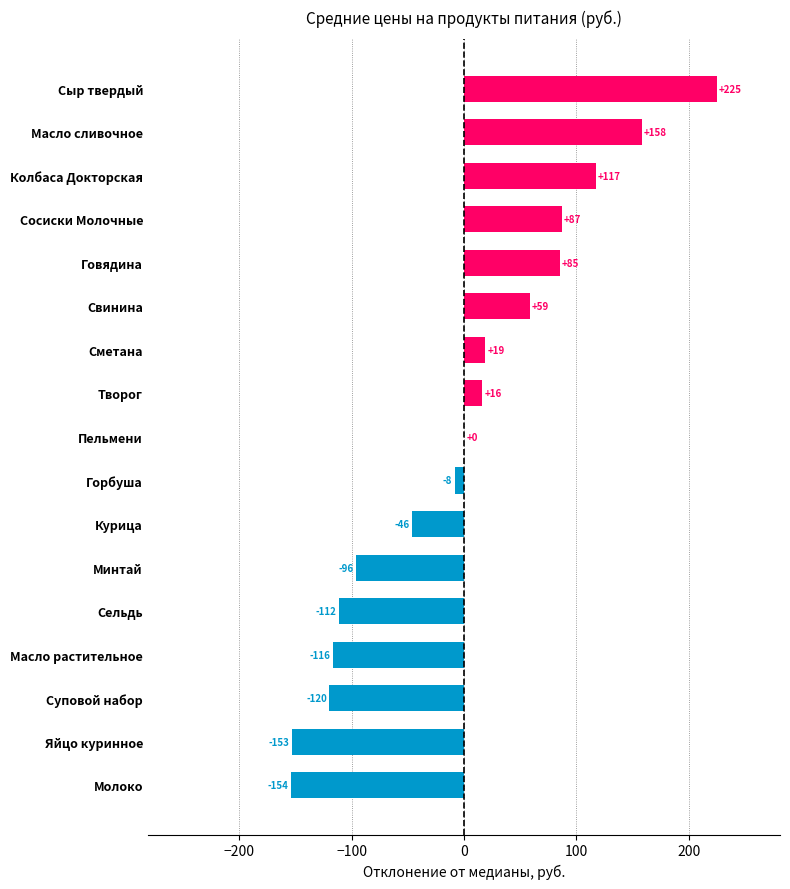

Where is the data nearest to the value 35?

Сметана